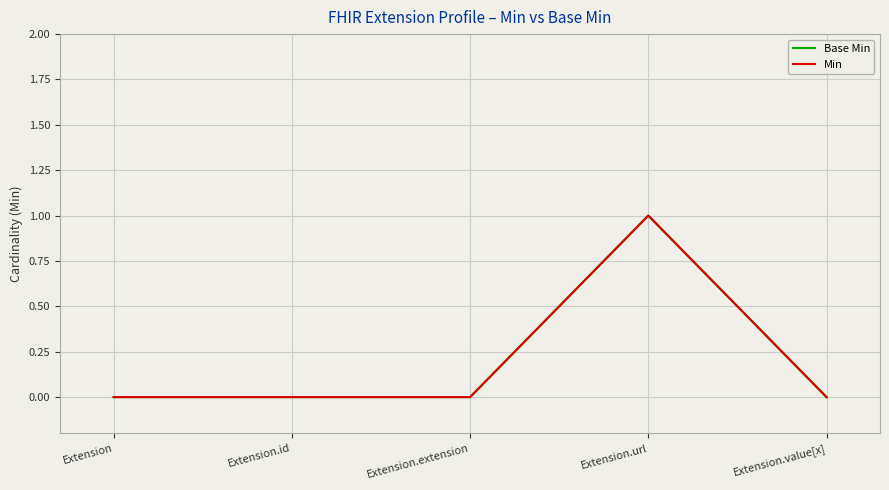

What is the label of the 2nd point from the right?

Extension.url